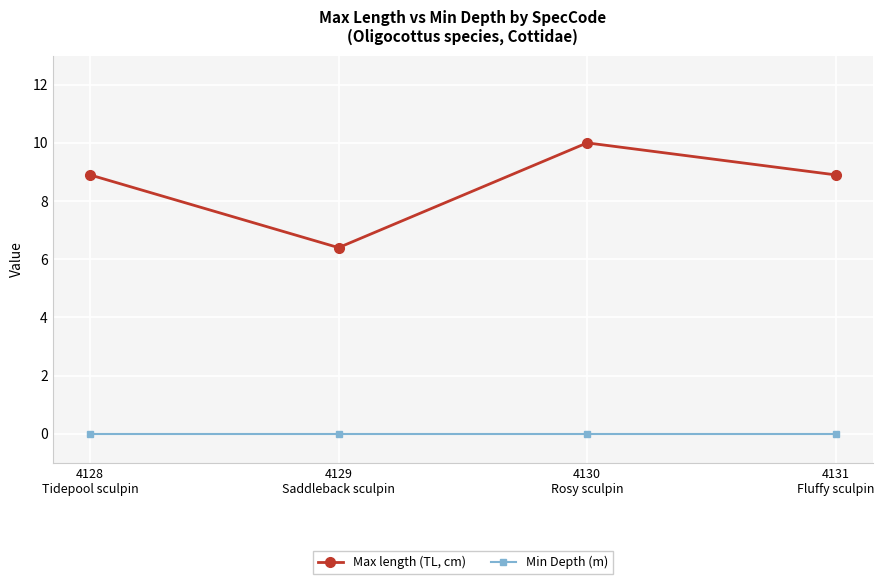

At which category does Max length (TL, cm) reach its first local valley?

4129
Saddleback sculpin